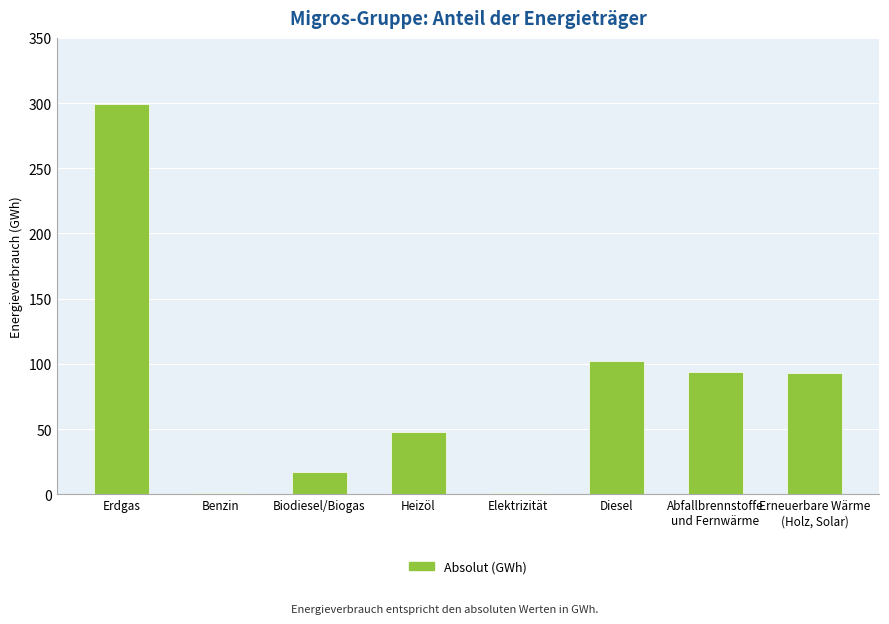

What value does the data have at Biodiesel/Biogas?

17.1